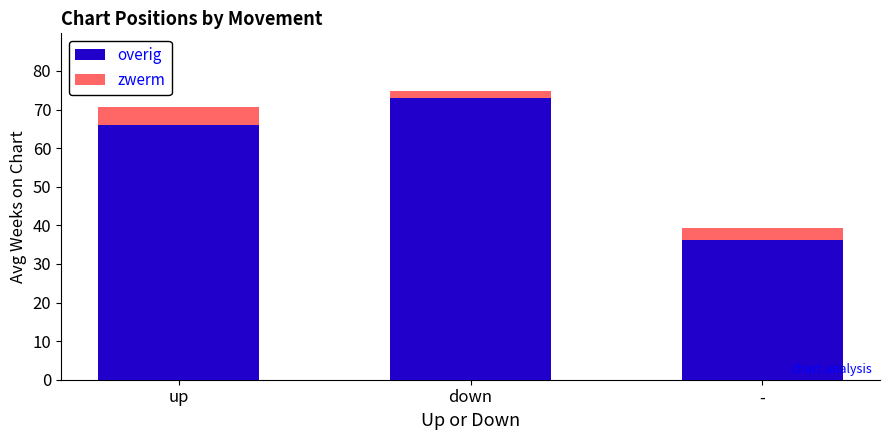

The value of overig at - is 19.4. True or false?

False